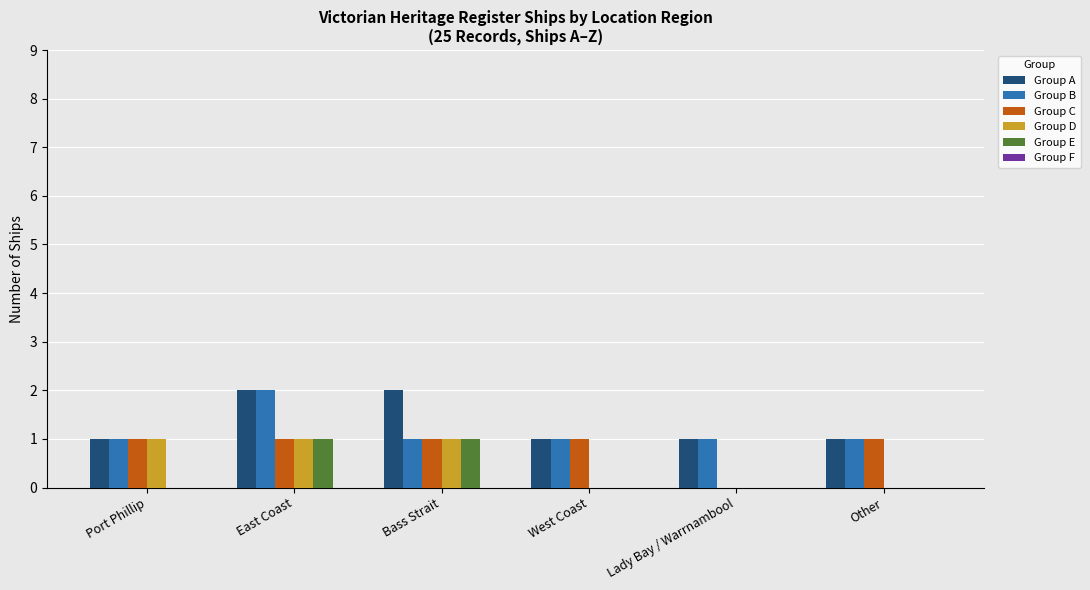

The value of Group D at West Coast is 1. True or false?

False